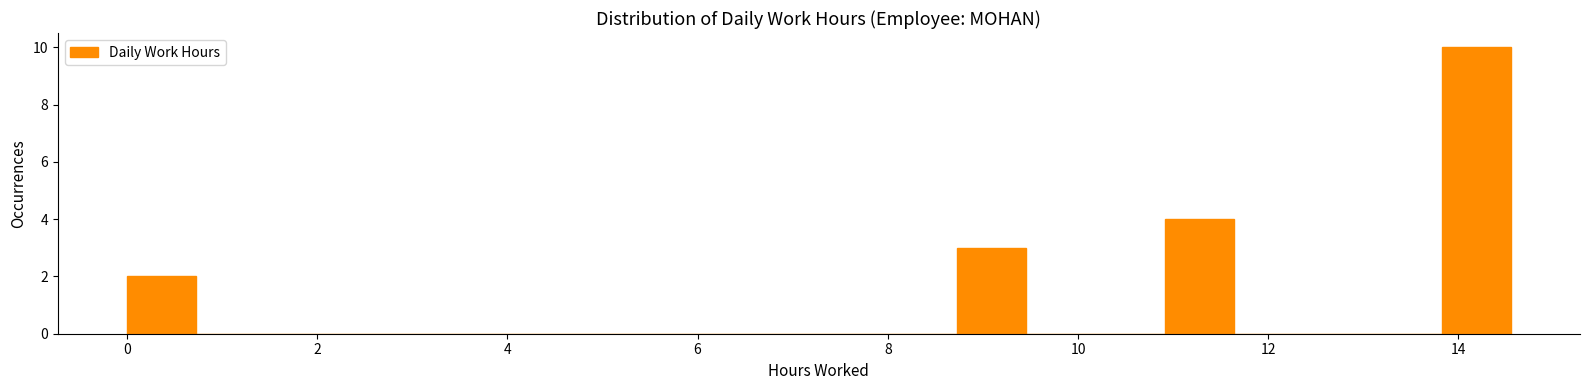

Read against the x-axis, roughly where is the centre of the tallest bar?

14.2